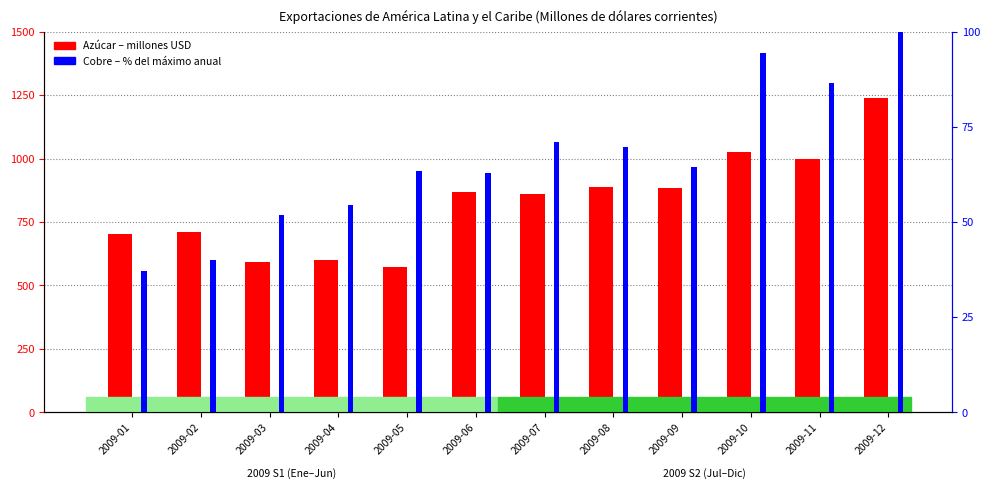

Between 2009-03 and 2009-06, which series saw the biggest shift?

Azúcar (millones USD)